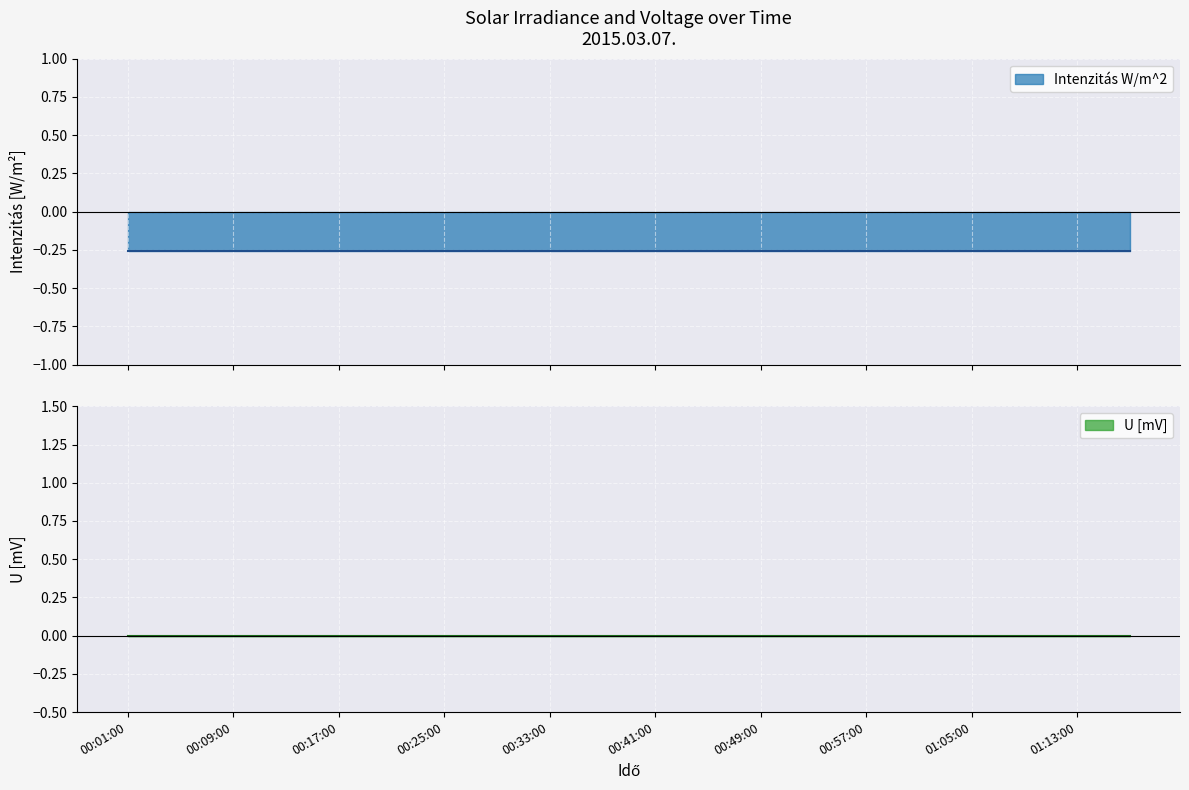

True or false: Intenzitás W/m^2 has a value of -0.4 at 01:01:00.

False